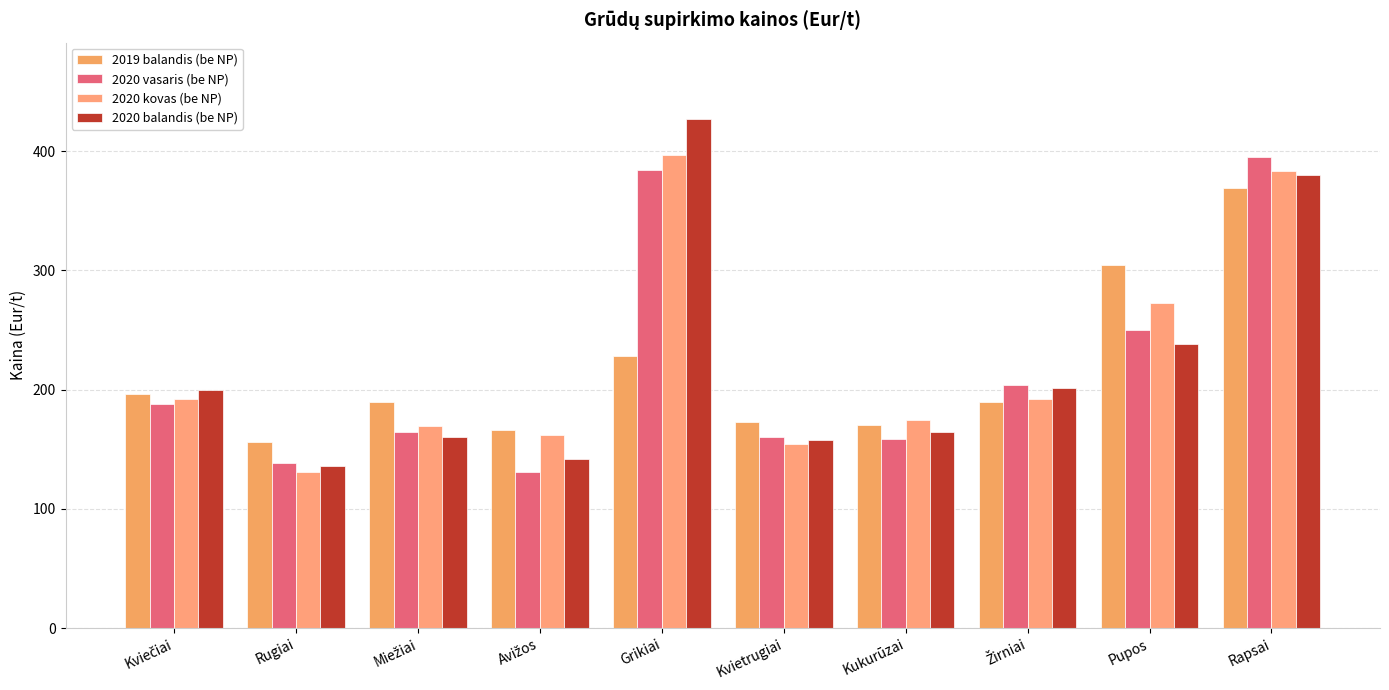

How many values in the 2020 kovas (be NP) series are below 191?

5